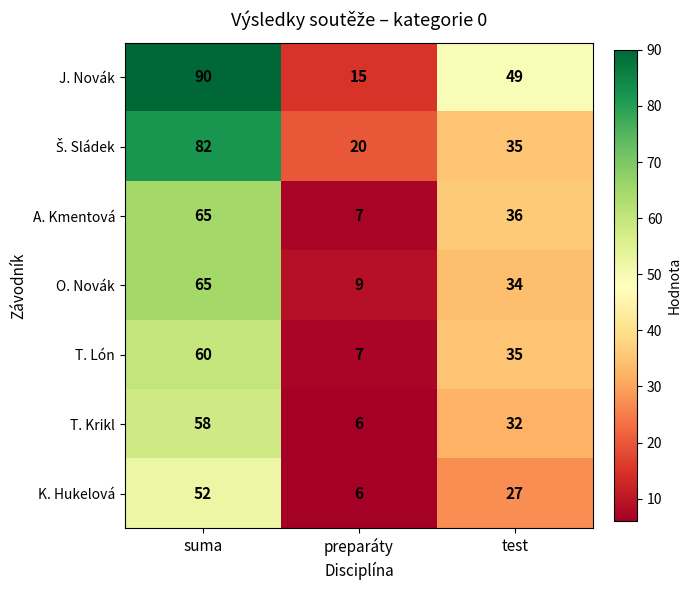

What is the sum of all T. Lón values?

102